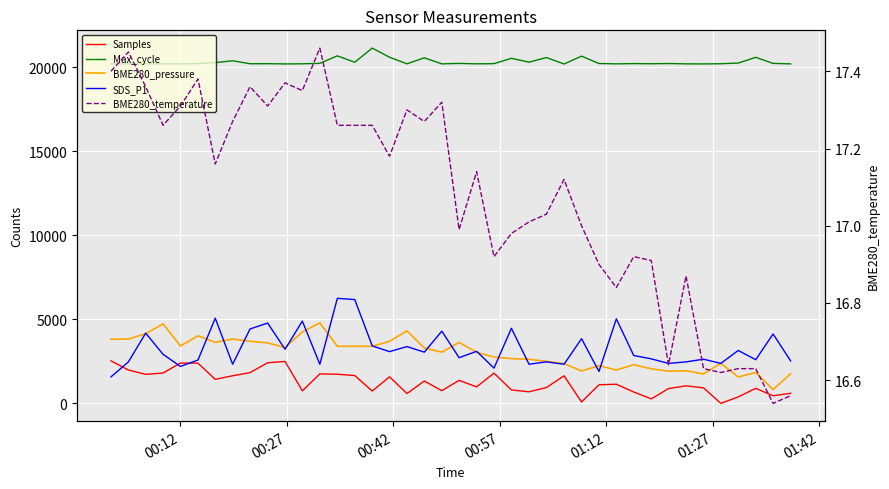

How many lines are shown in the chart?

5